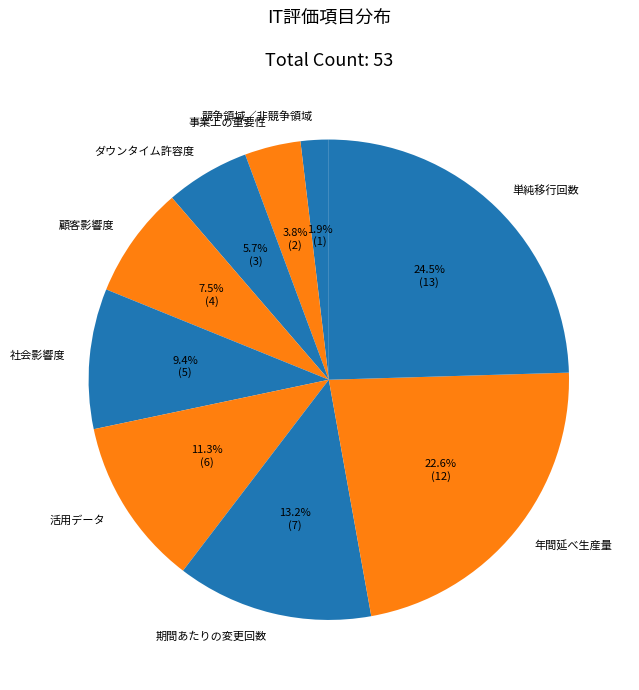

Count the number of slices in the pie.

9